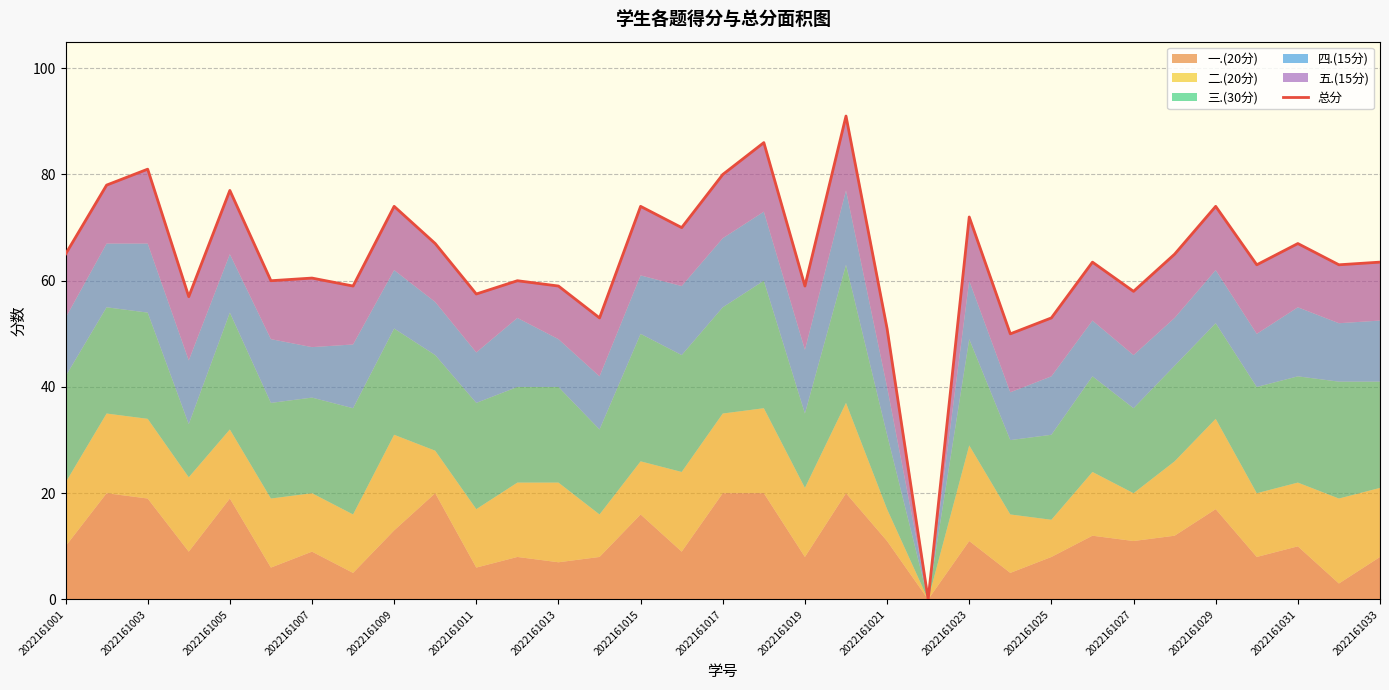

How many points are higher than both their immediate neighbors (excluding endpoints)?

12